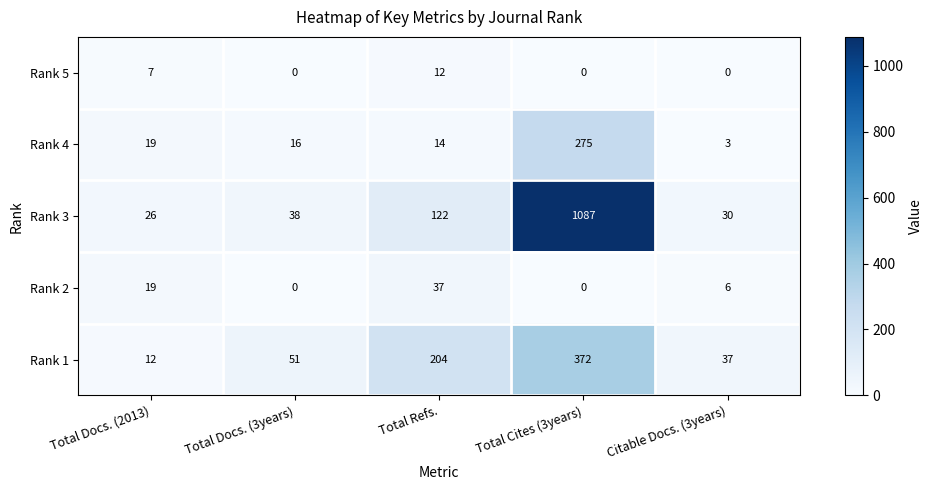

Which series changed the most between Total Refs. and Citable Docs. (3years)?

Rank 1